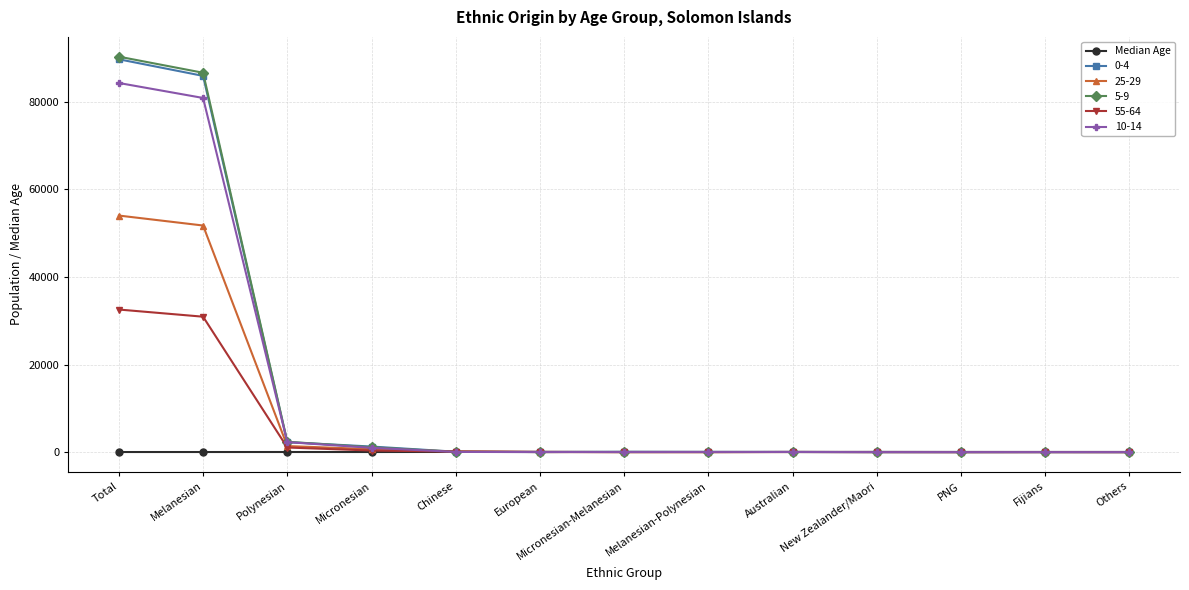

What is the label of the 2nd point from the right?

Fijians